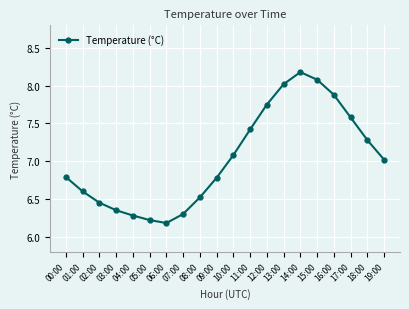

True or false: the data shows 6.5 at 08:00.

True